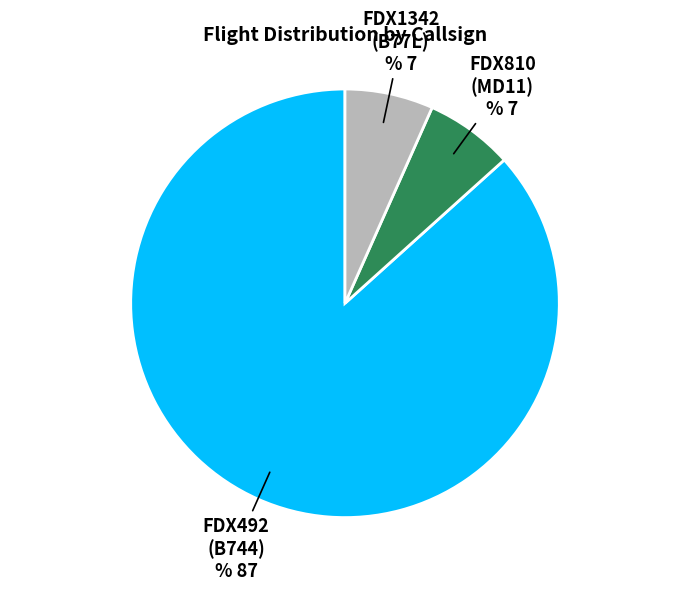

How many slices are in this pie chart?

3